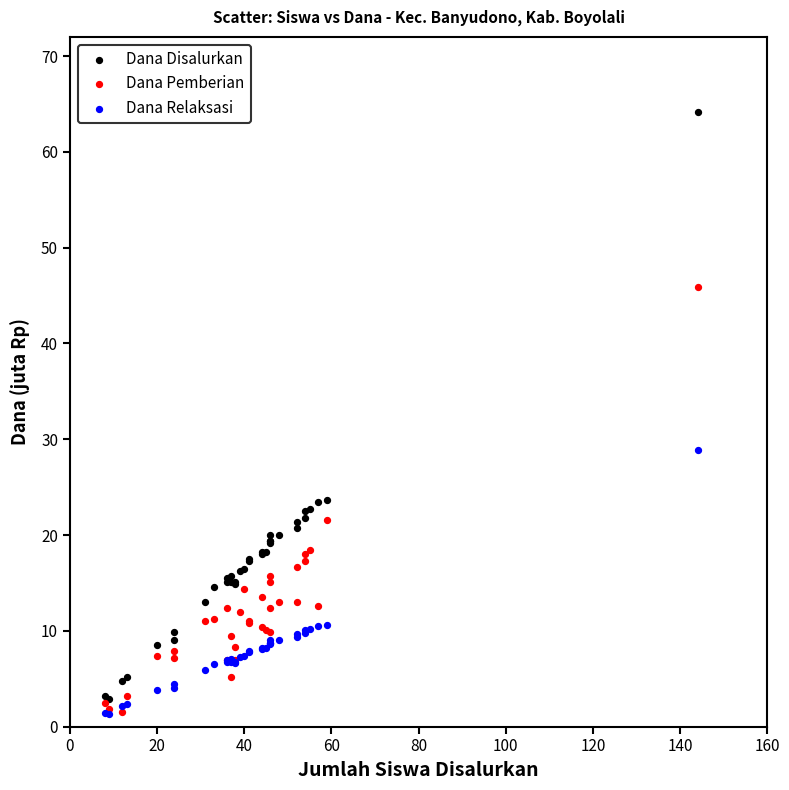

Which series has the largest Y range (max minus min)?

Dana Disalurkan